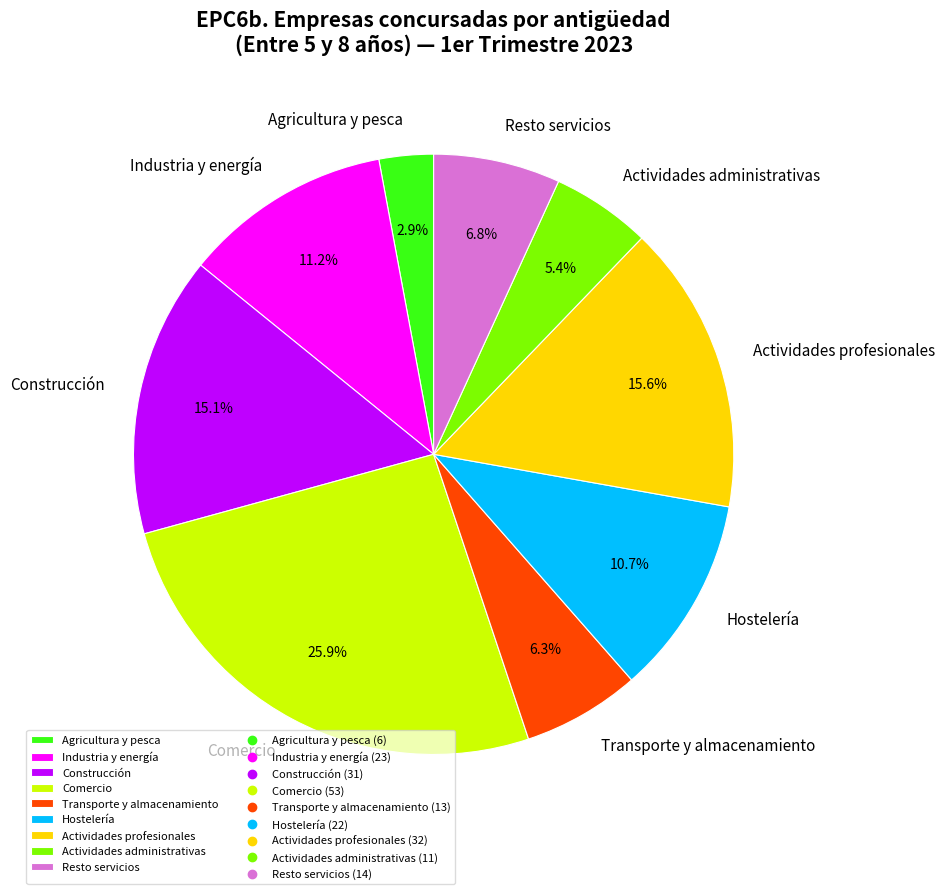

To the nearest percent, what portion does Industria y energía represent?

11%